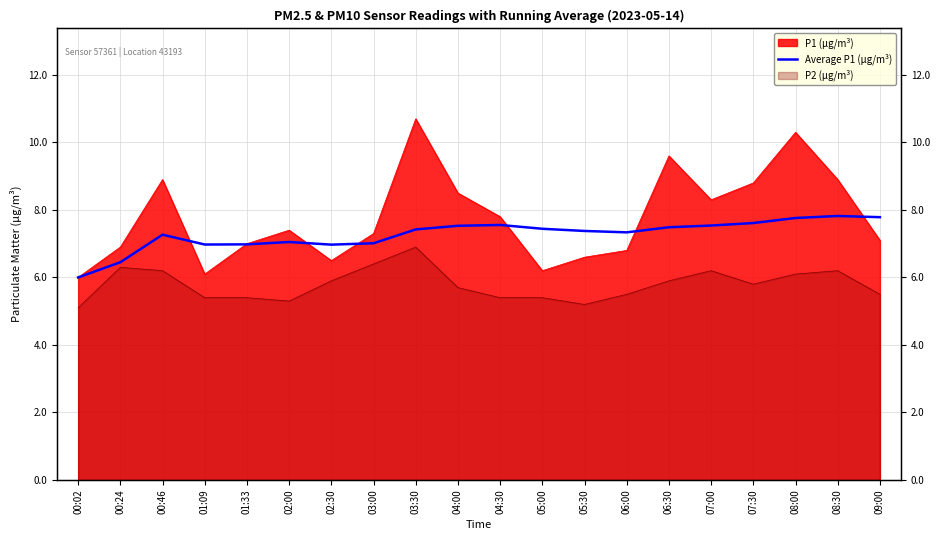

The chart shows a value of 9.7 at 00:24. True or false?

False